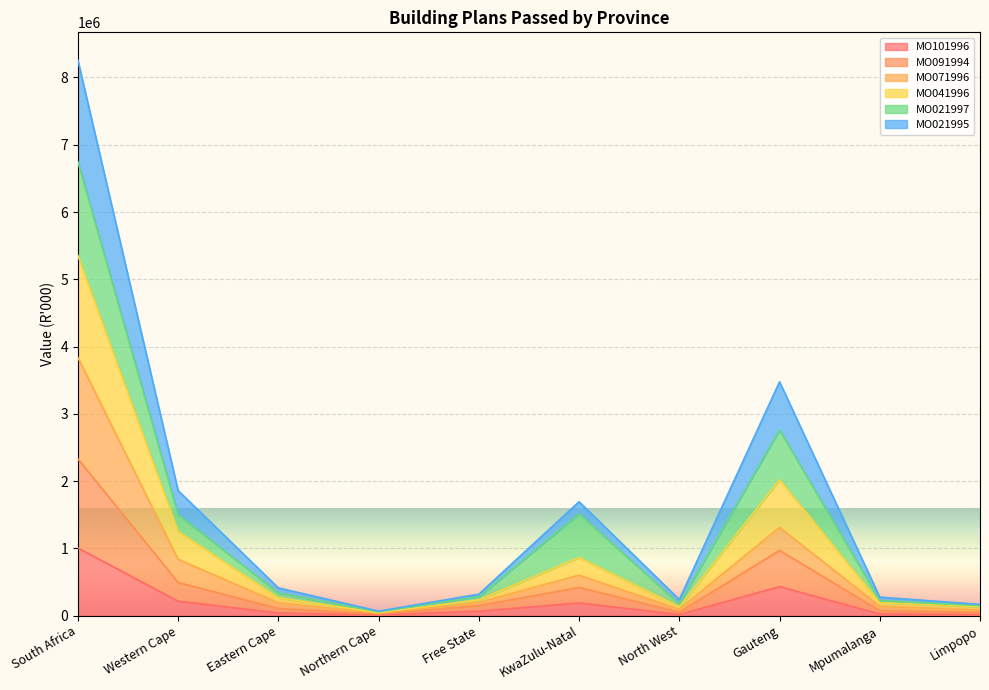

At which category is the sum across all series the highest?

South Africa